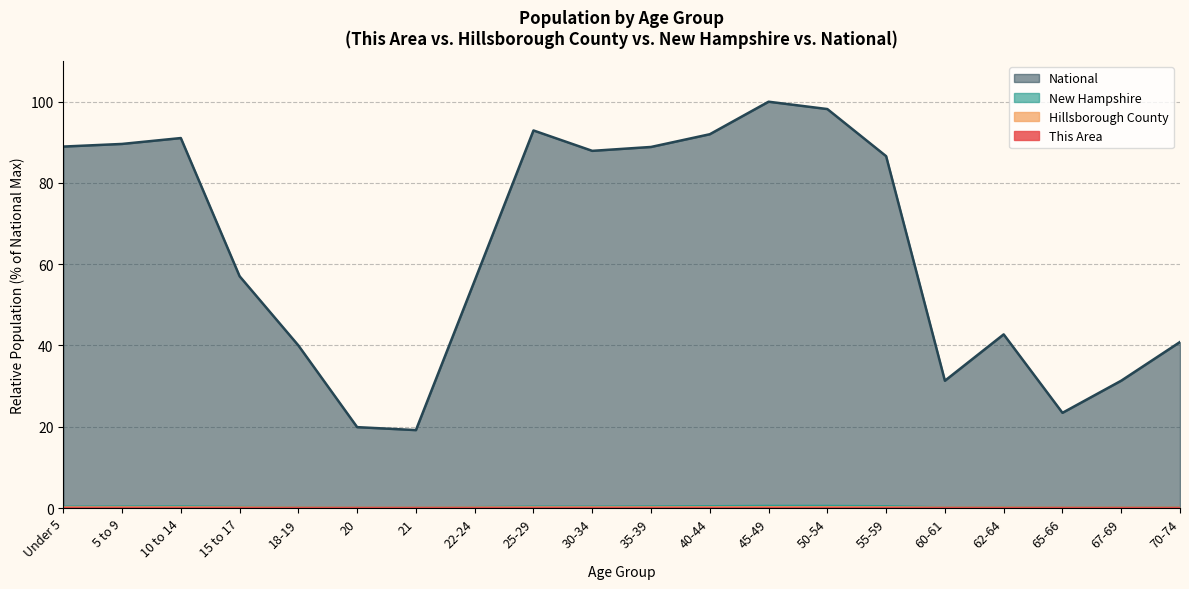

How many lines are shown in the chart?

4